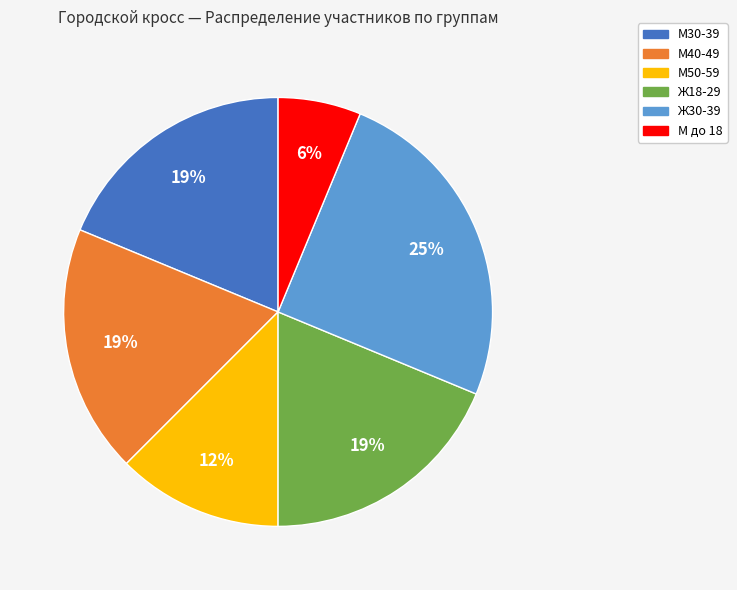

The М до 18 slice represents 16% of the pie. True or false?

False